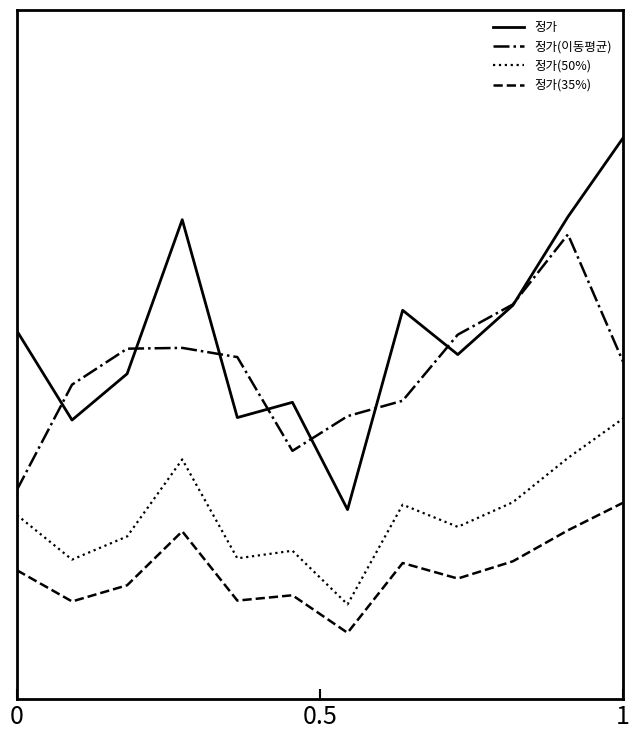

What are all the series names shown in the legend?

정가, 정가(이동평균), 정가(50%), 정가(35%)